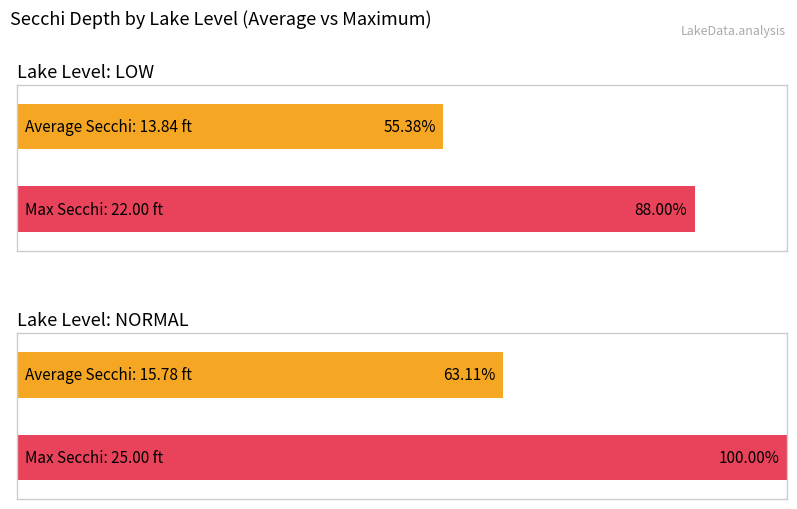

Where does the Average Secchi (ft) series first go above 14?

NORMAL